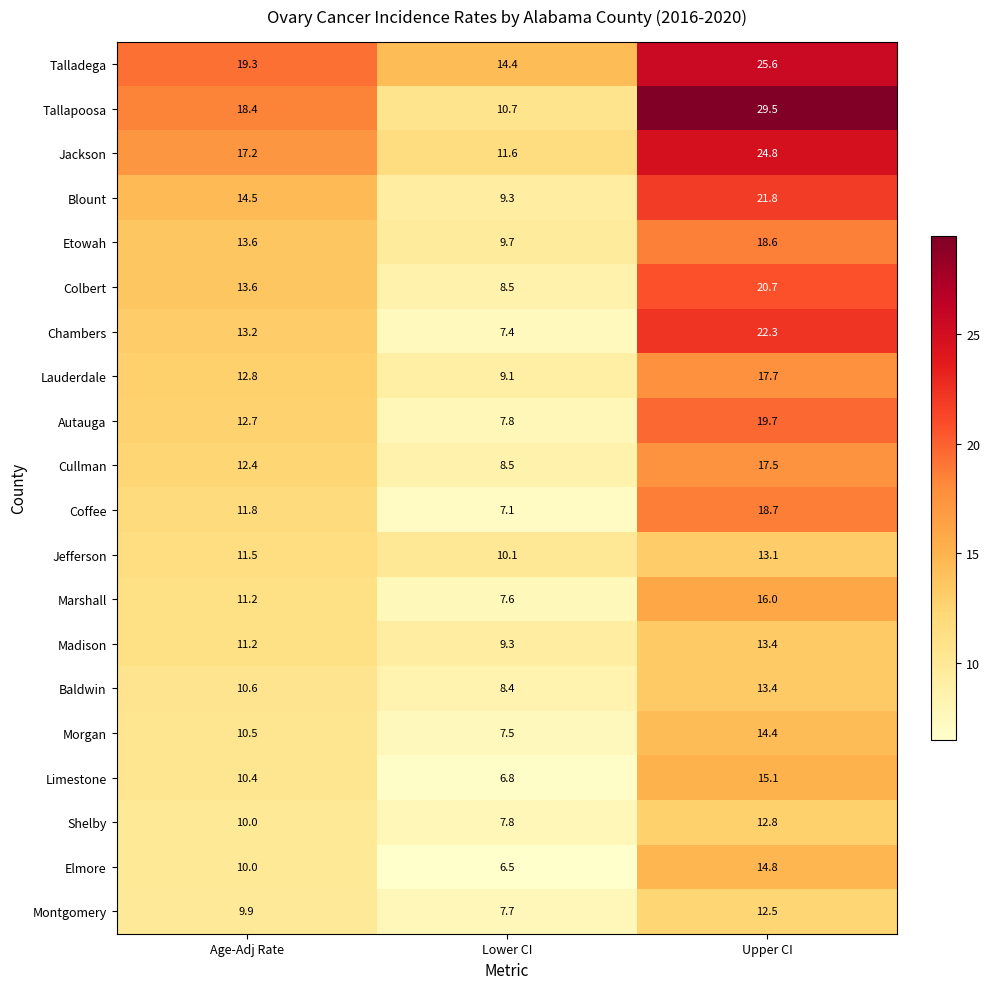

At which label does Cullman first exceed 12?

Age-Adj Rate